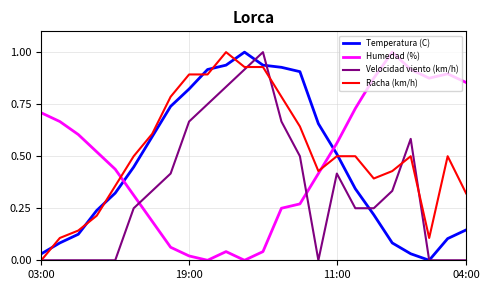

True or false: Temperatura (C) and Velocidad viento (km/h) intersect in this chart.

True